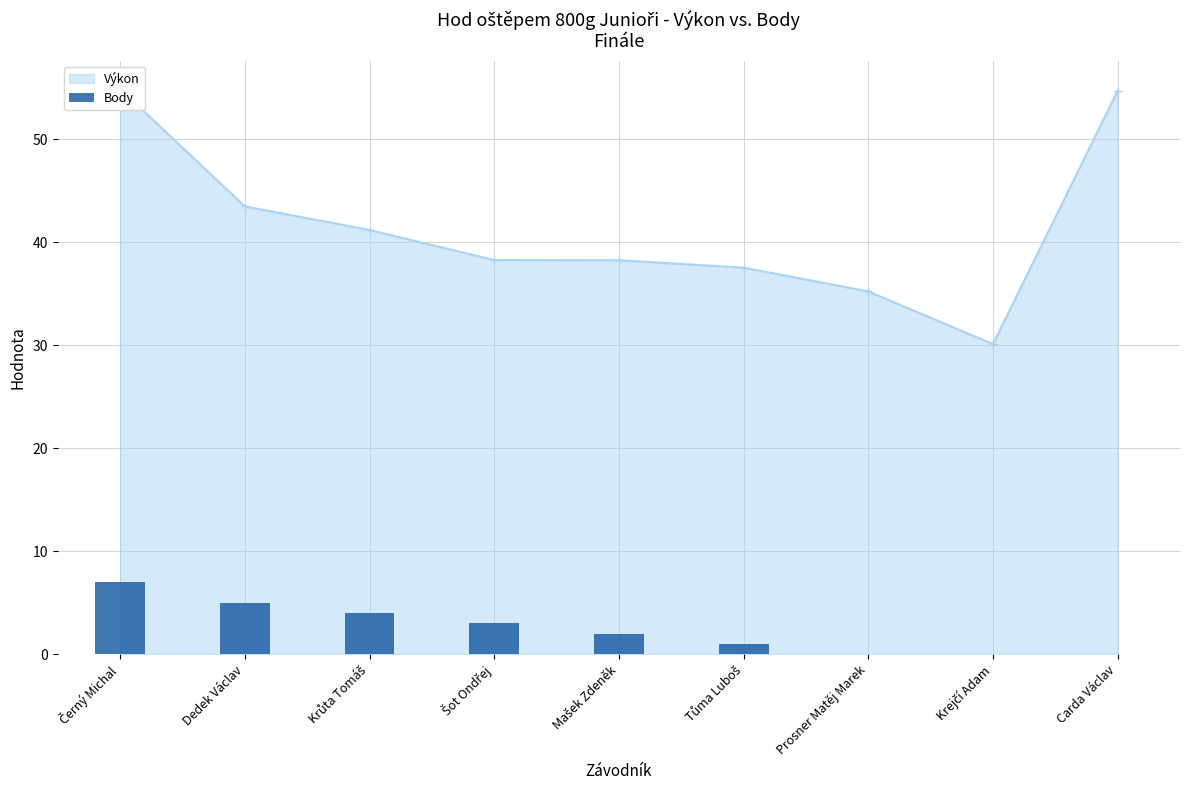

What is the label of the 8th bar from the left?

Krejčí Adam